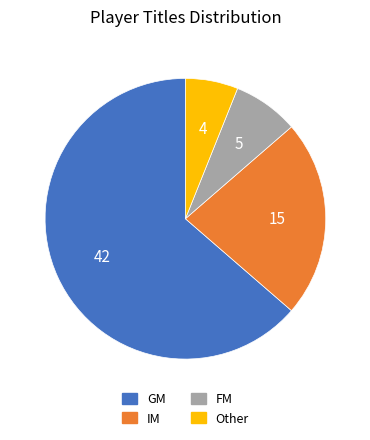

True or false: GM accounts for 64% of the total.

True